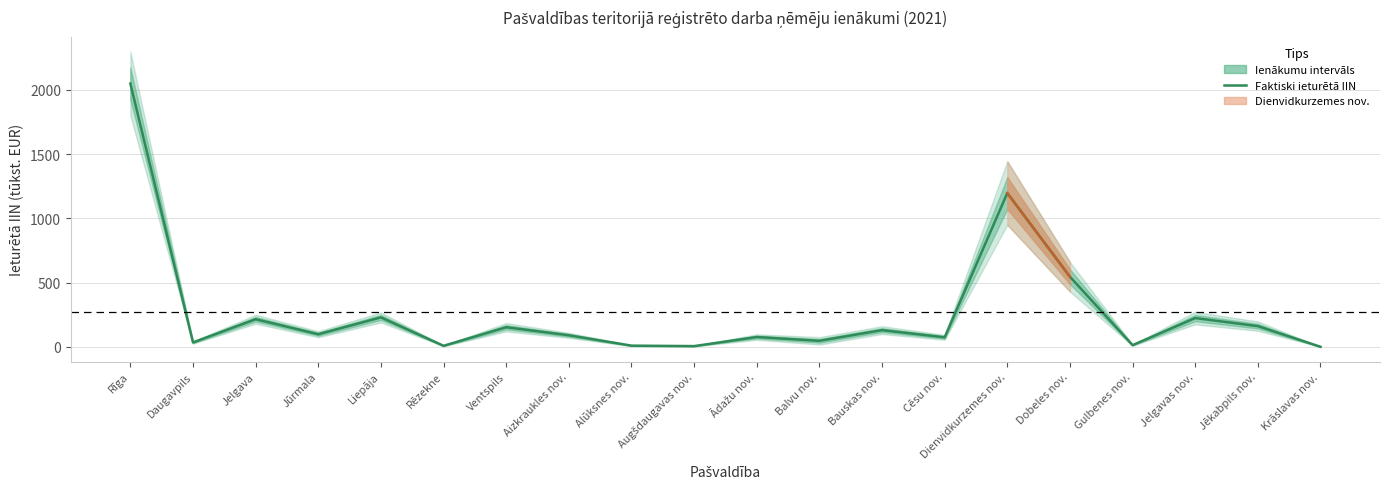

What is the ratio of the value at Rīga to the value at Jelgava?

9.5